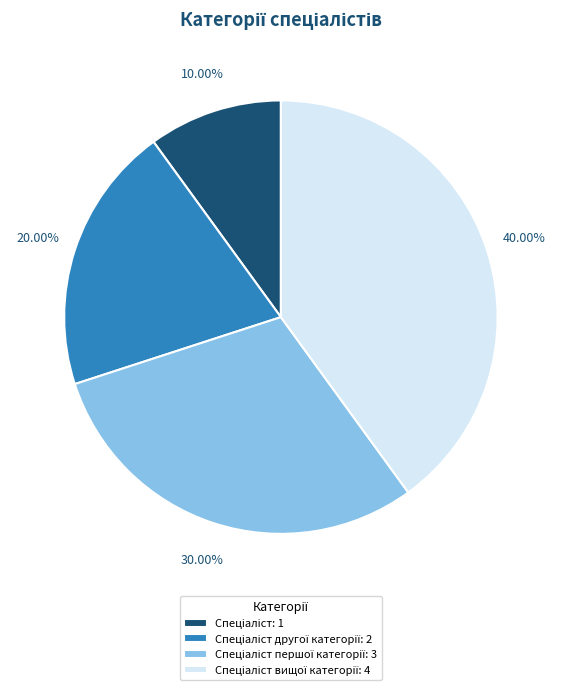

Is there any slice that represents more than half of the pie?

No